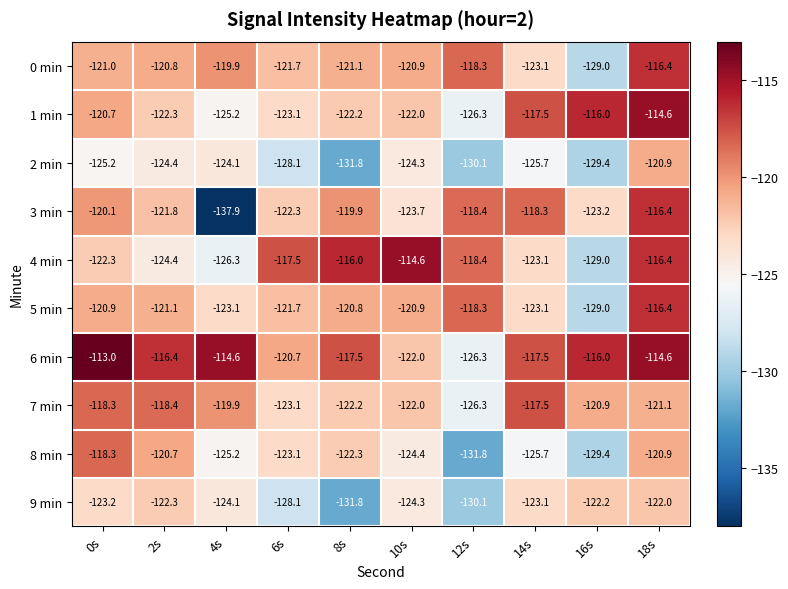

What value does the 0 min series have at 18s?

-116.4